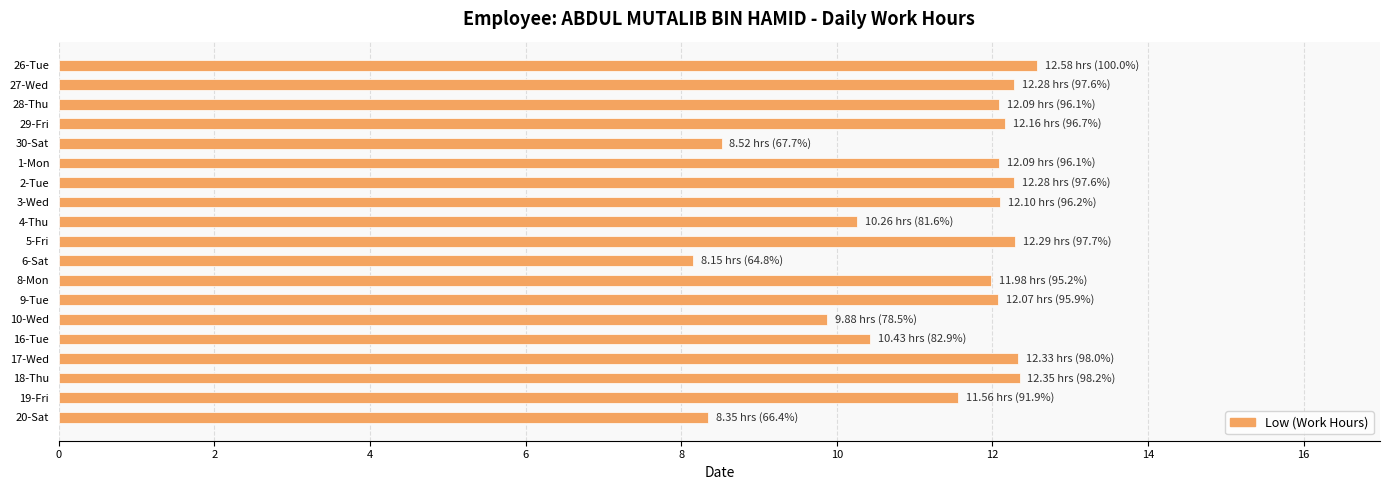

Are the bars horizontal?

Yes